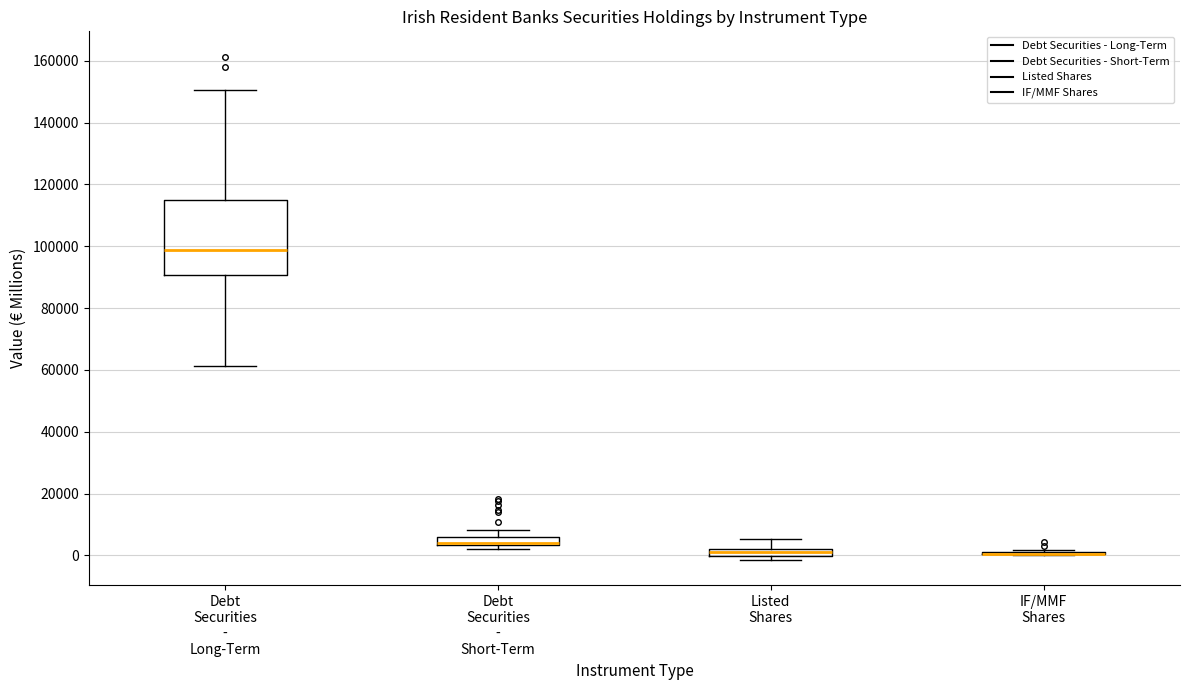

Comparing the boxes themselves (not the whiskers), which one is the tallest?

Debt Securities - Long-Term